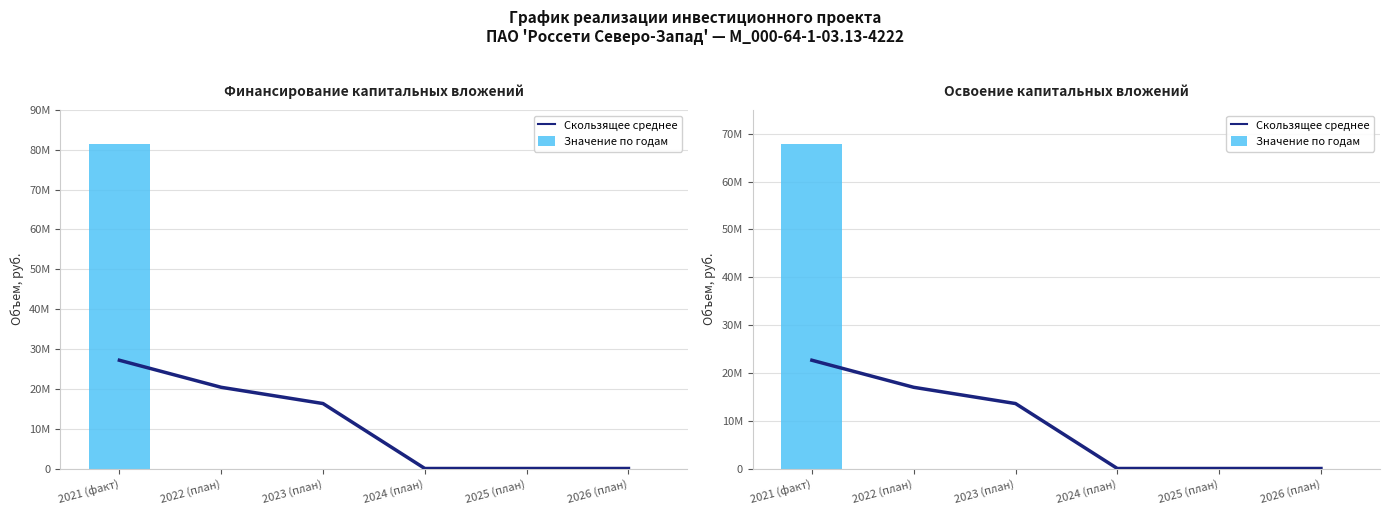

Which series has the widest spread of values?

Значение по годам